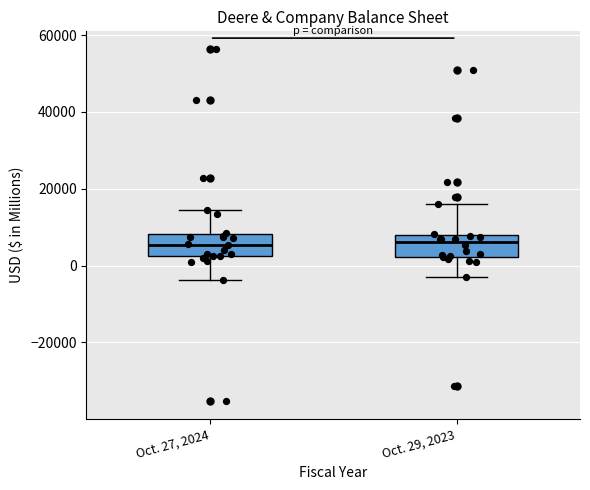

Where does the lower whisker of the box for Oct. 29, 2023 end on the y-axis? The values are not printed on the chart, so give them approximately, as read against the axis.

-4000